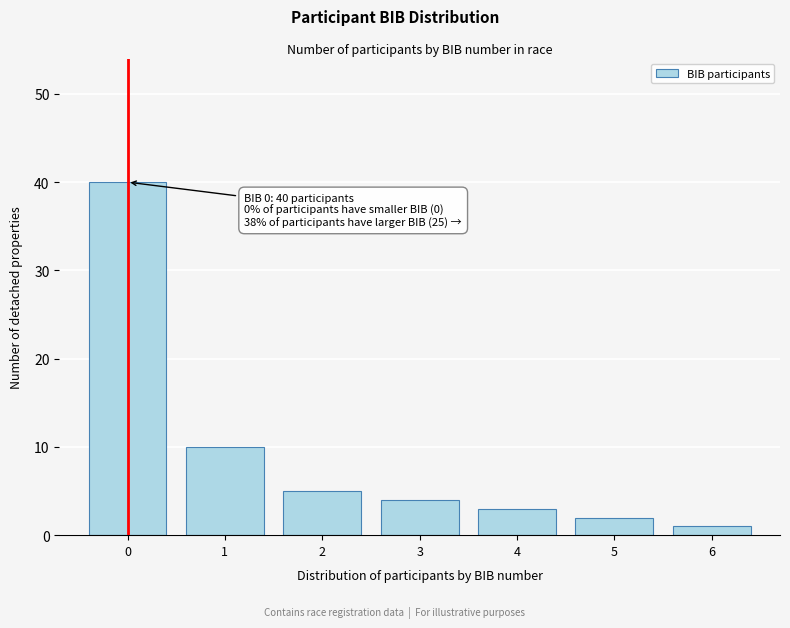

Reading left to right, list all the values displayed in this chart.

40	10	5	4	3	2	1